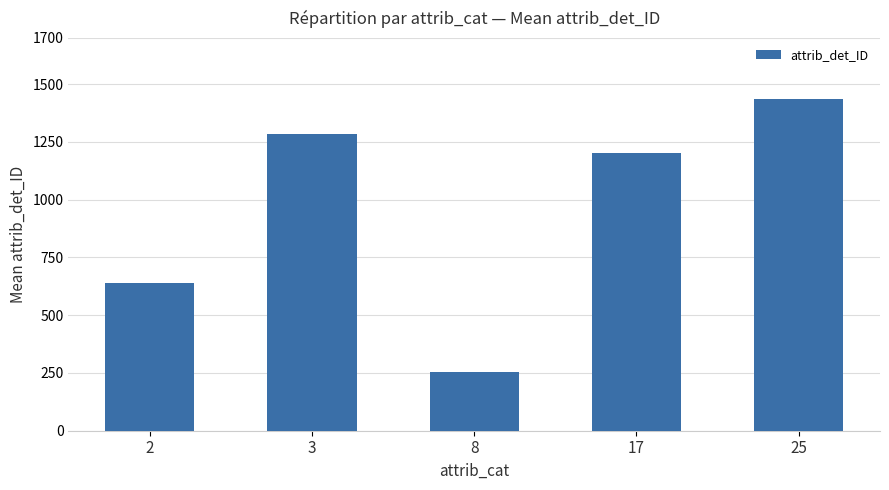

Is it true that the value at 2 is 638.2?

True